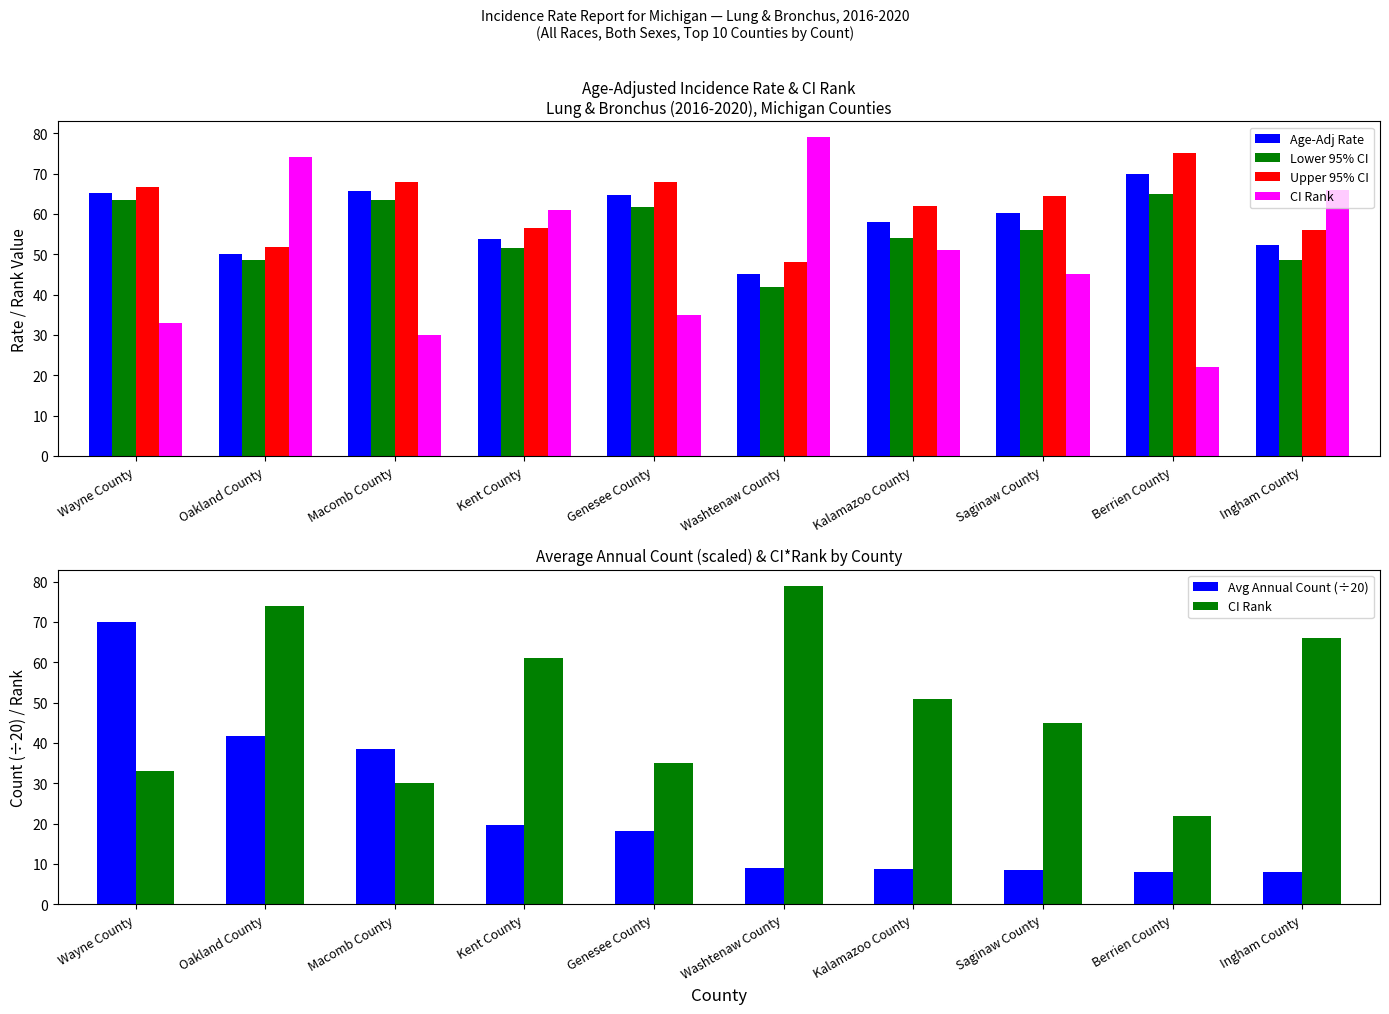

What is the sum of the Age-Adj Rate values at Saginaw County and Kalamazoo County?

118.0